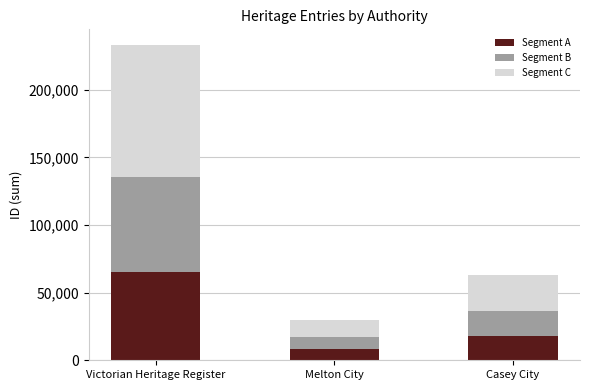

The value of Segment A at Victorian Heritage Register is 99986.9. True or false?

False